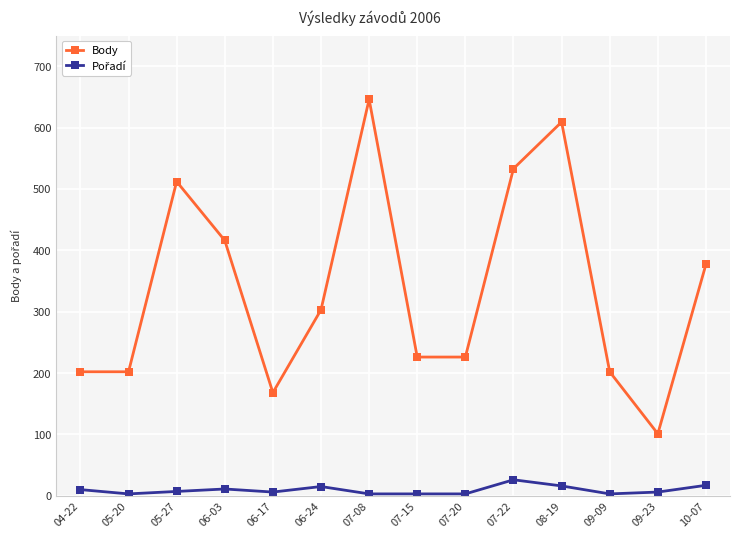

Which label corresponds to the largest value in the chart?

07-08